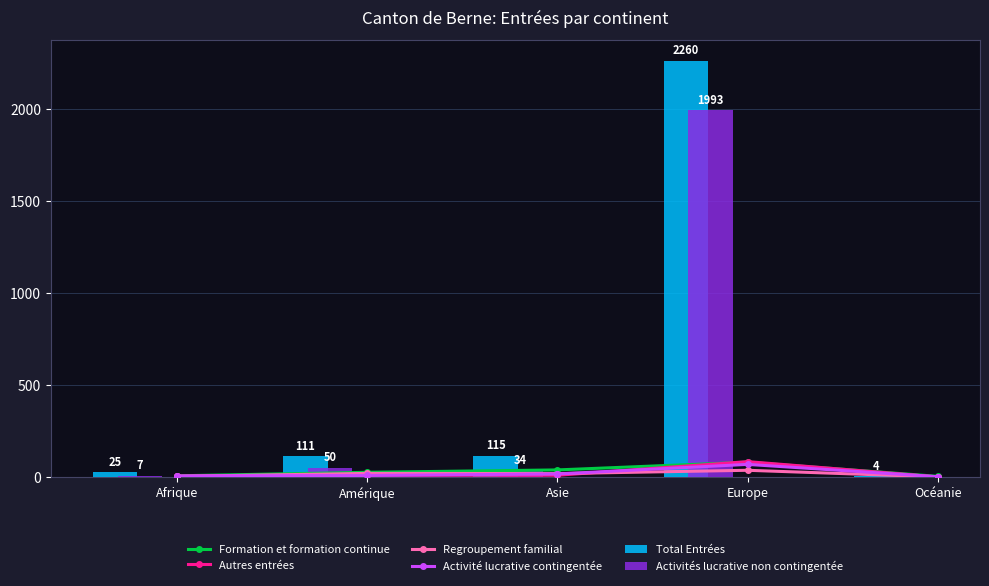

What value does the Formation et formation continue series have at Océanie?

3